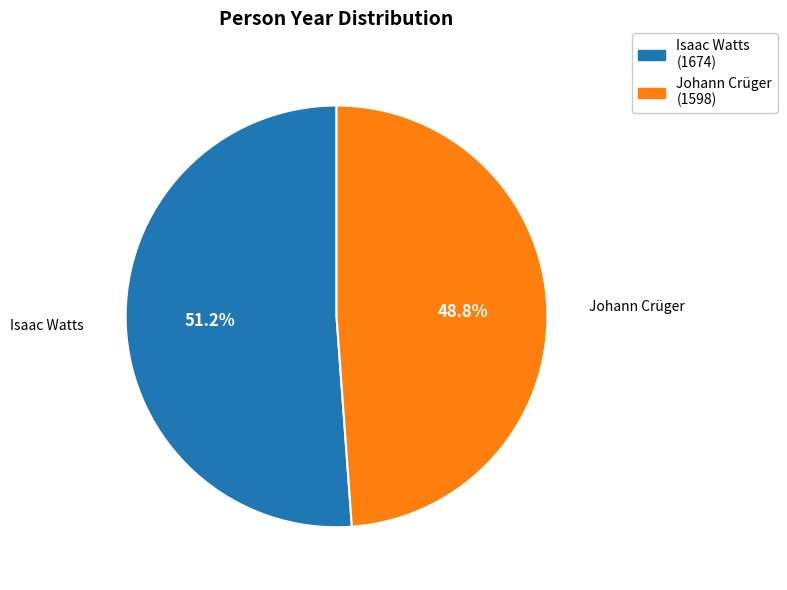

Count the number of slices in the pie.

2